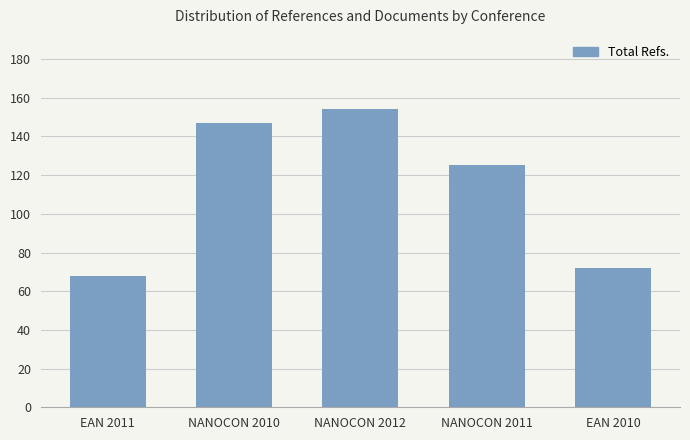

What is the label of the 2nd bar from the right?

NANOCON 2011